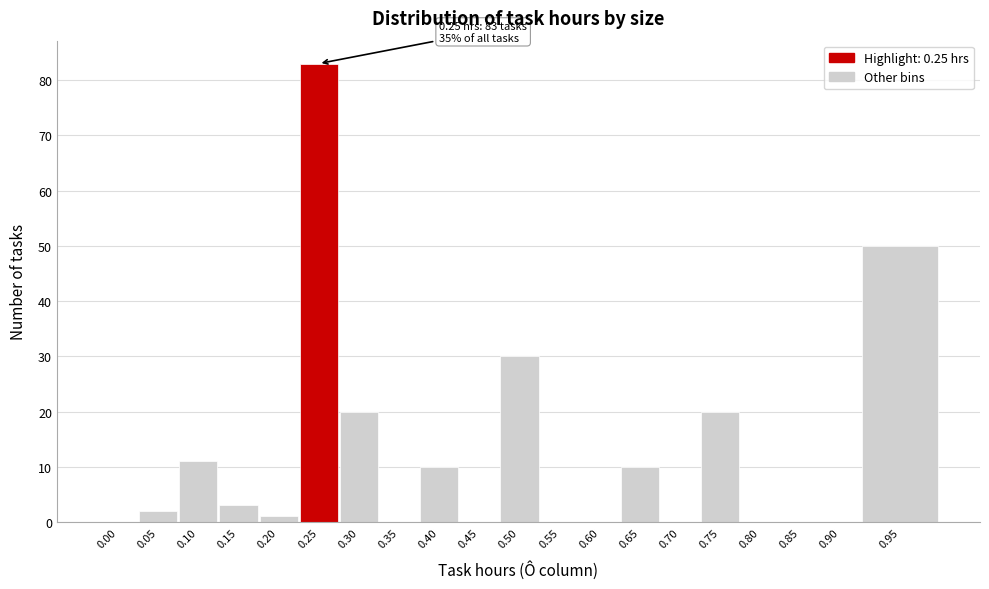

Reading left to right, list all the values displayed in this chart.

0.00=0	0.05=2	0.10=11	0.15=3	0.20=1	0.25=83	0.30=20	0.35=0	0.40=10	0.45=0	0.50=30	0.55=0	0.60=0	0.65=10	0.70=0	0.75=20	0.80=0	0.85=0	0.90=0	0.95=50